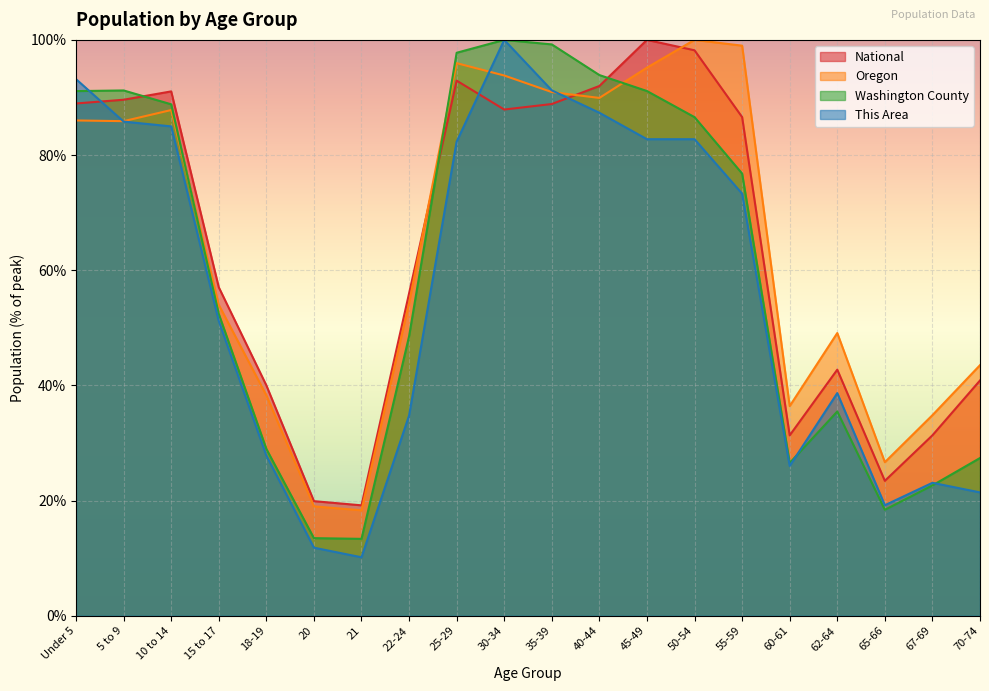

List the labels in order of This Area value, smallest first.

21, 20, 65-66, 70-74, 67-69, 60-61, 18-19, 22-24, 62-64, 15 to 17, 55-59, 25-29, 45-49, 50-54, 10 to 14, 5 to 9, 40-44, 35-39, Under 5, 30-34